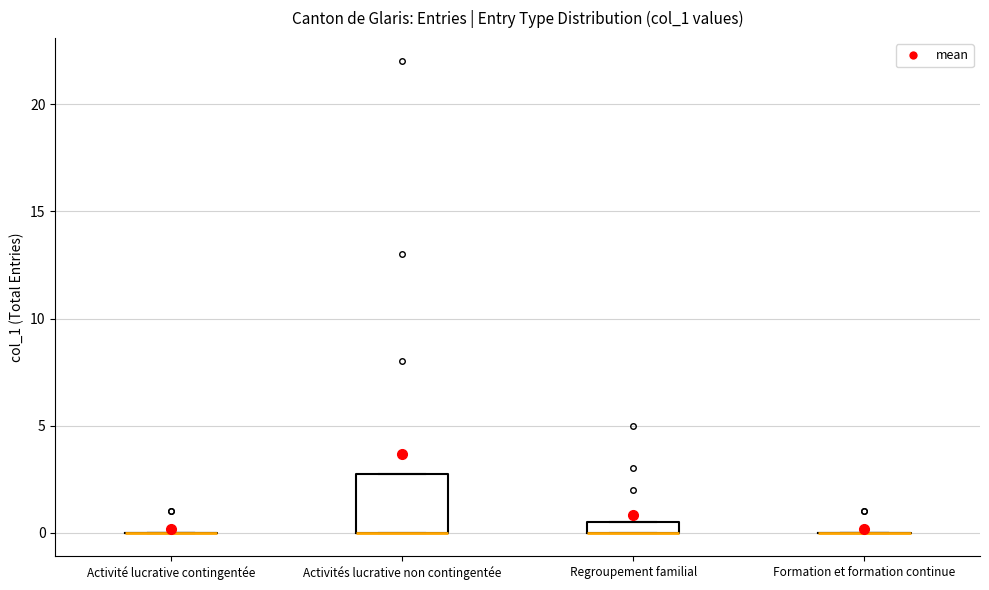

Which box is the tallest, from its lower edge to its upper edge?

Activités lucrative non contingentée